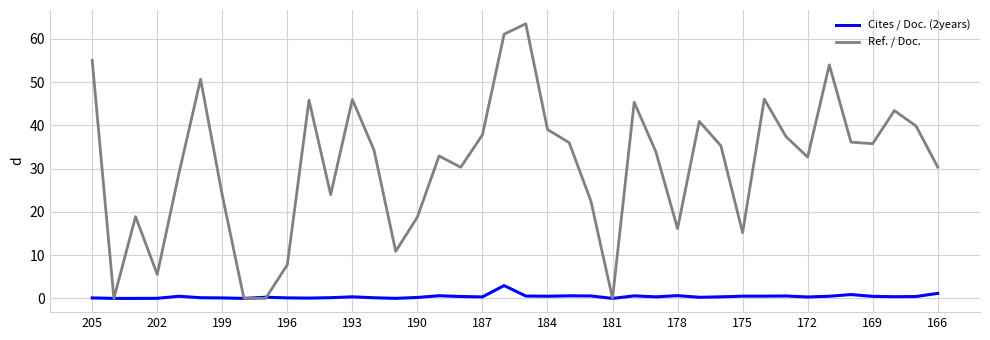

What is the maximum value for Ref. / Doc.?

63.5